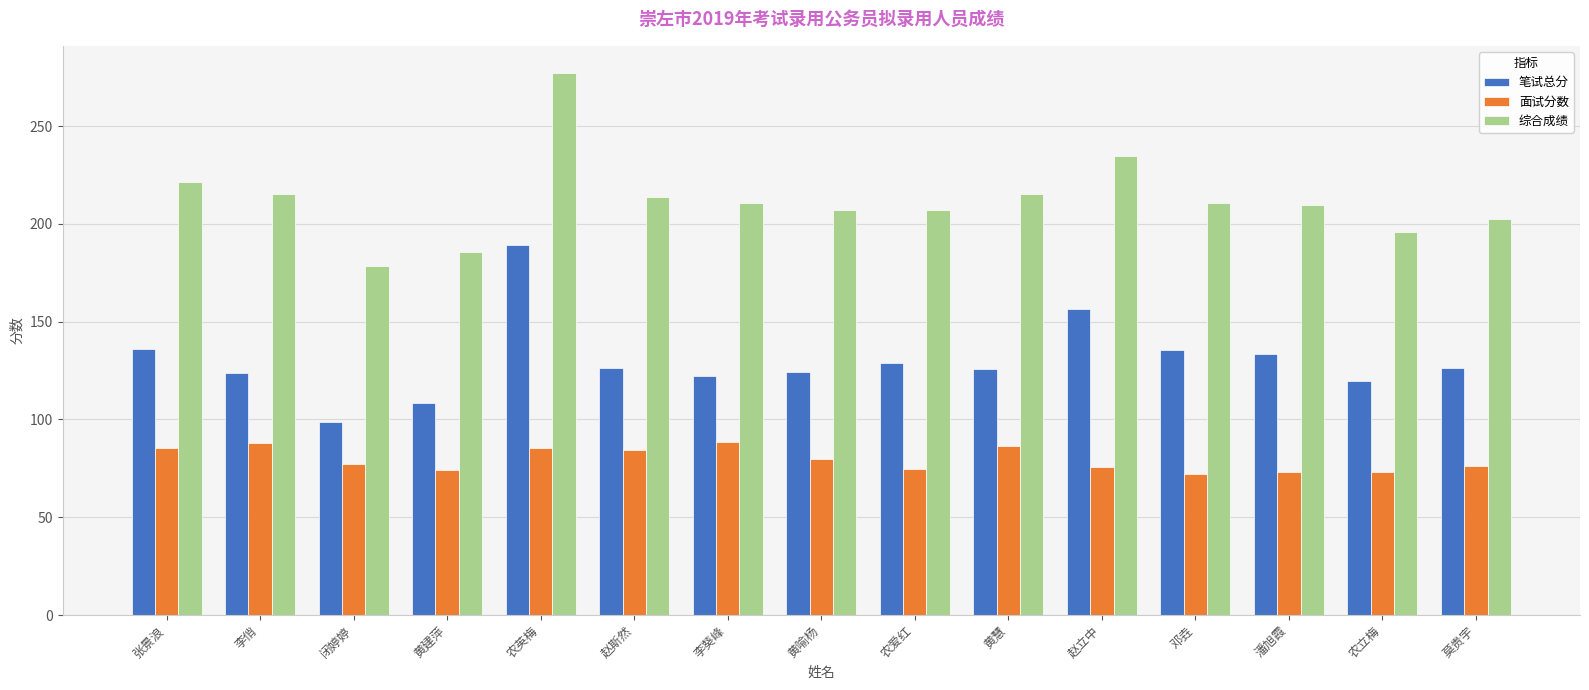

What is the highest value of the 笔试总分 series?

189.0